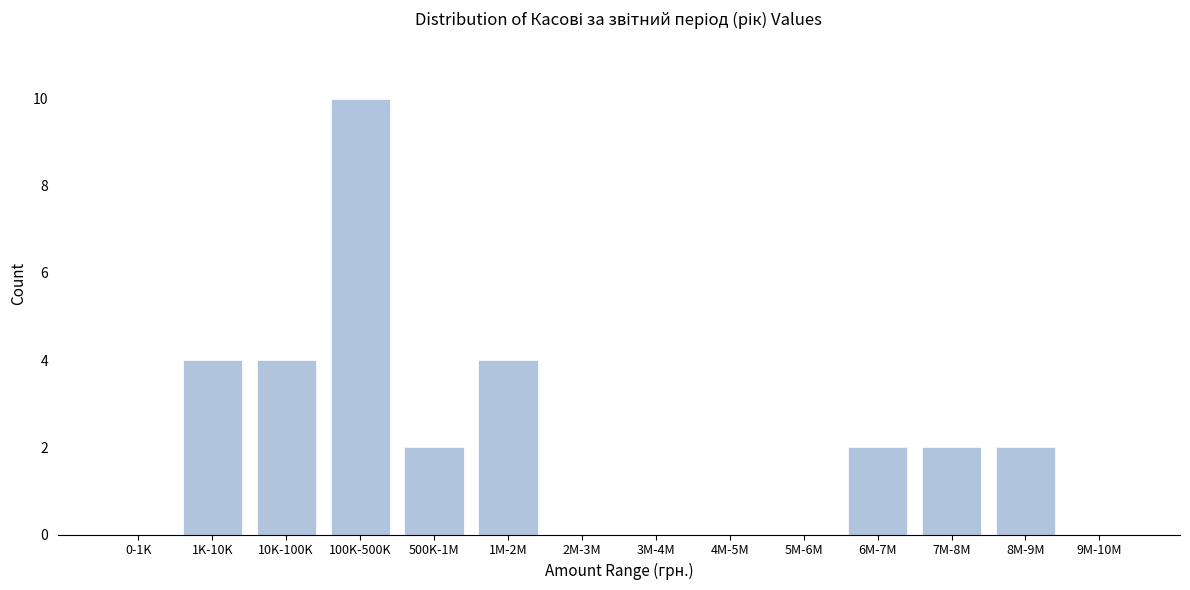

Reading right to left, transcribe all the data shown in this chart.

9M-10M=0	8M-9M=2	7M-8M=2	6M-7M=2	5M-6M=0	4M-5M=0	3M-4M=0	2M-3M=0	1M-2M=4	500K-1M=2	100K-500K=10	10K-100K=4	1K-10K=4	0-1K=0